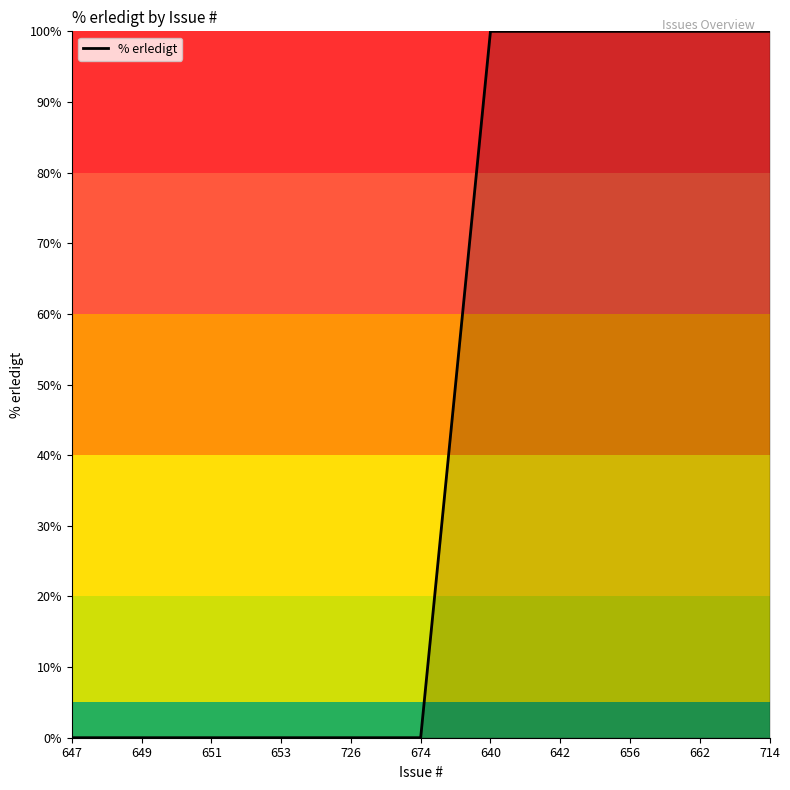

Reading right to left, transcribe all the data shown in this chart.

100	100	100	100	100	0	0	0	0	0	0